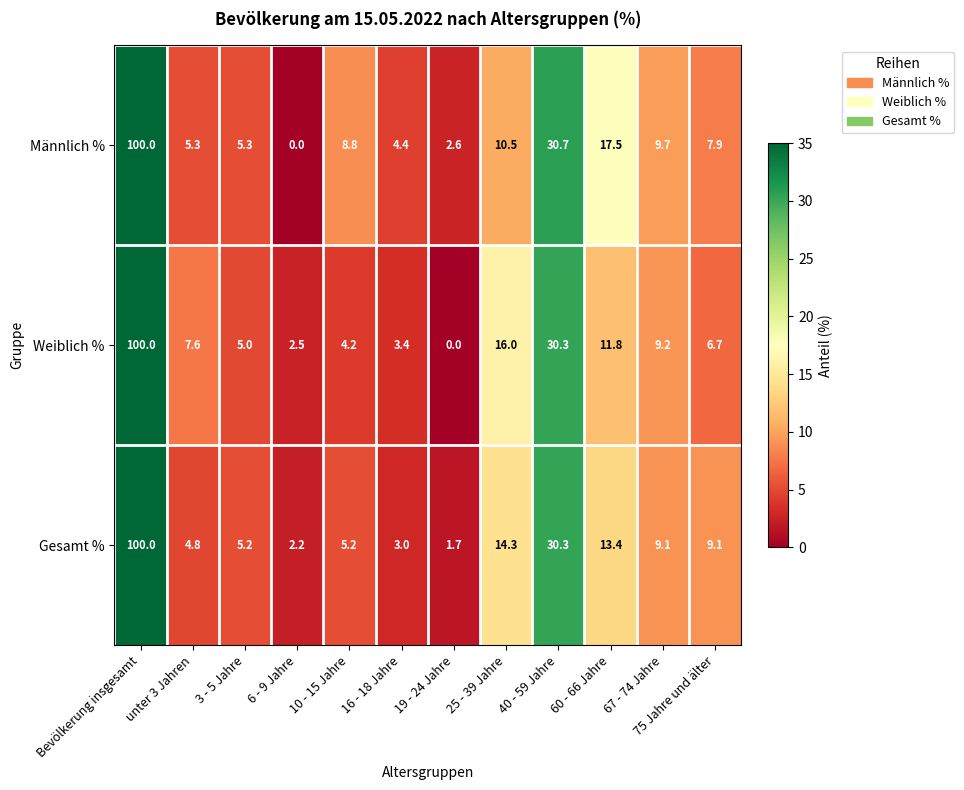

What is the difference between the Weiblich % values at Bevölkerung insgesamt and 25 - 39 Jahre?

84.0